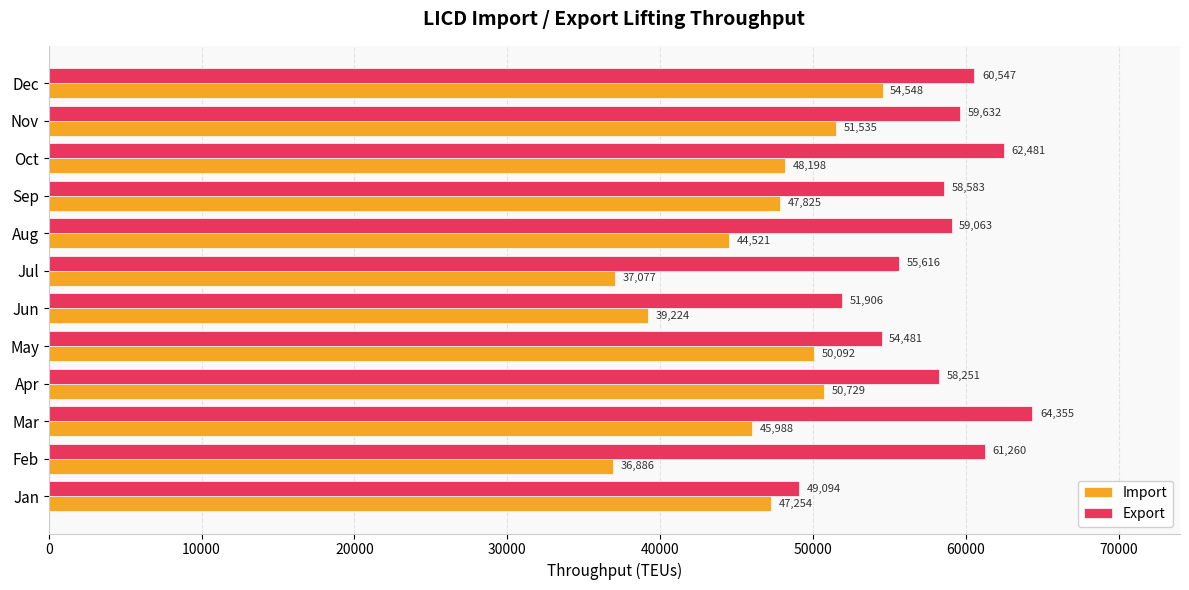

What value does the Import series have at Jan, to the nearest 10?

47250